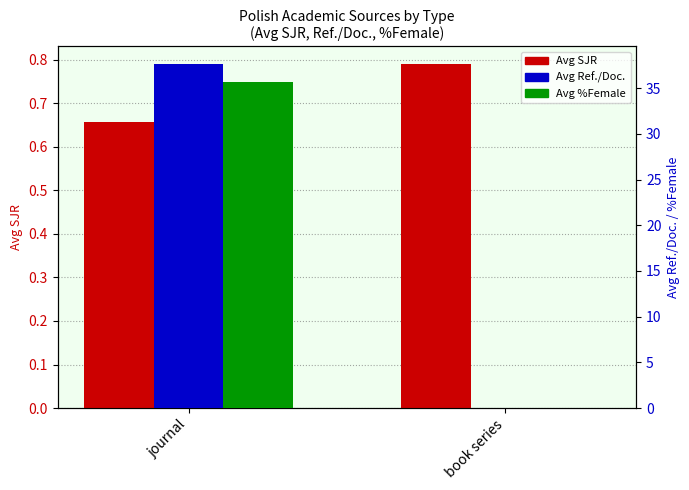

What is the average value of the Avg %Female series?

17.8